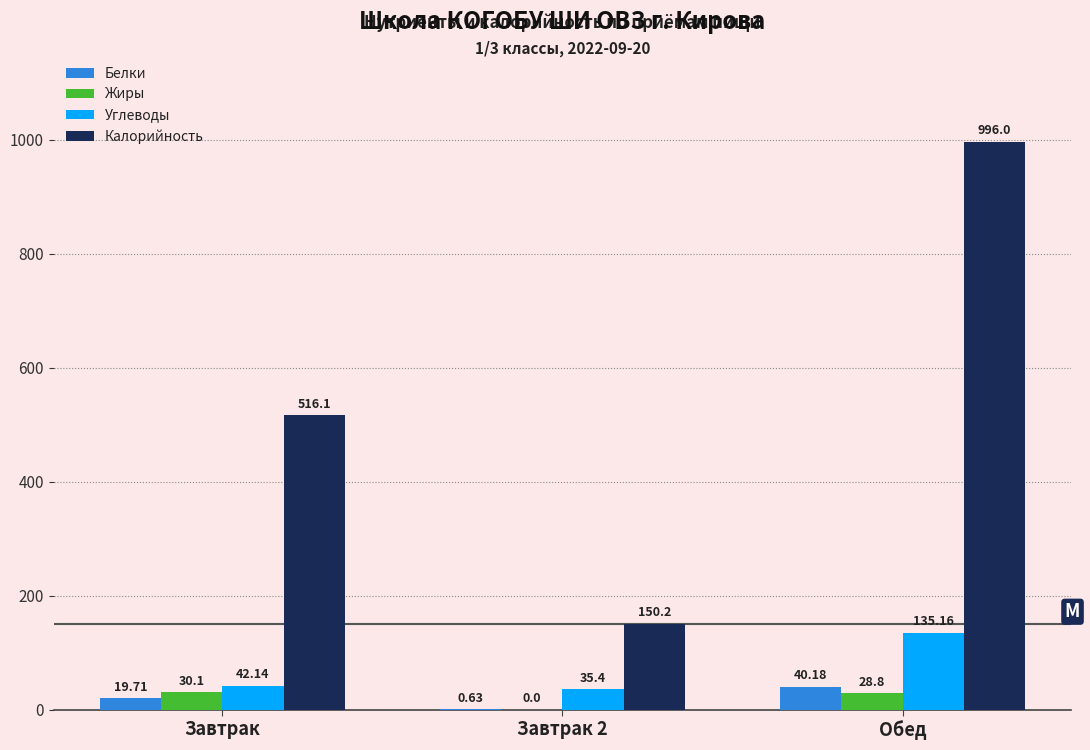

What is the total value across all series at Завтрак 2?

186.2